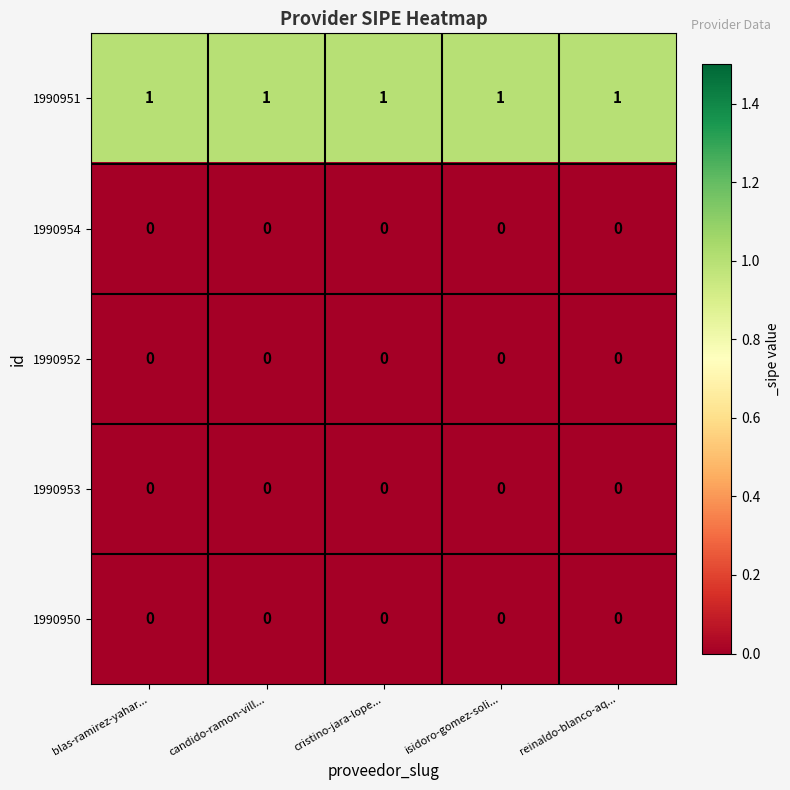

The 1990953 series shows 0 at candido-ramon-vill.... True or false?

True